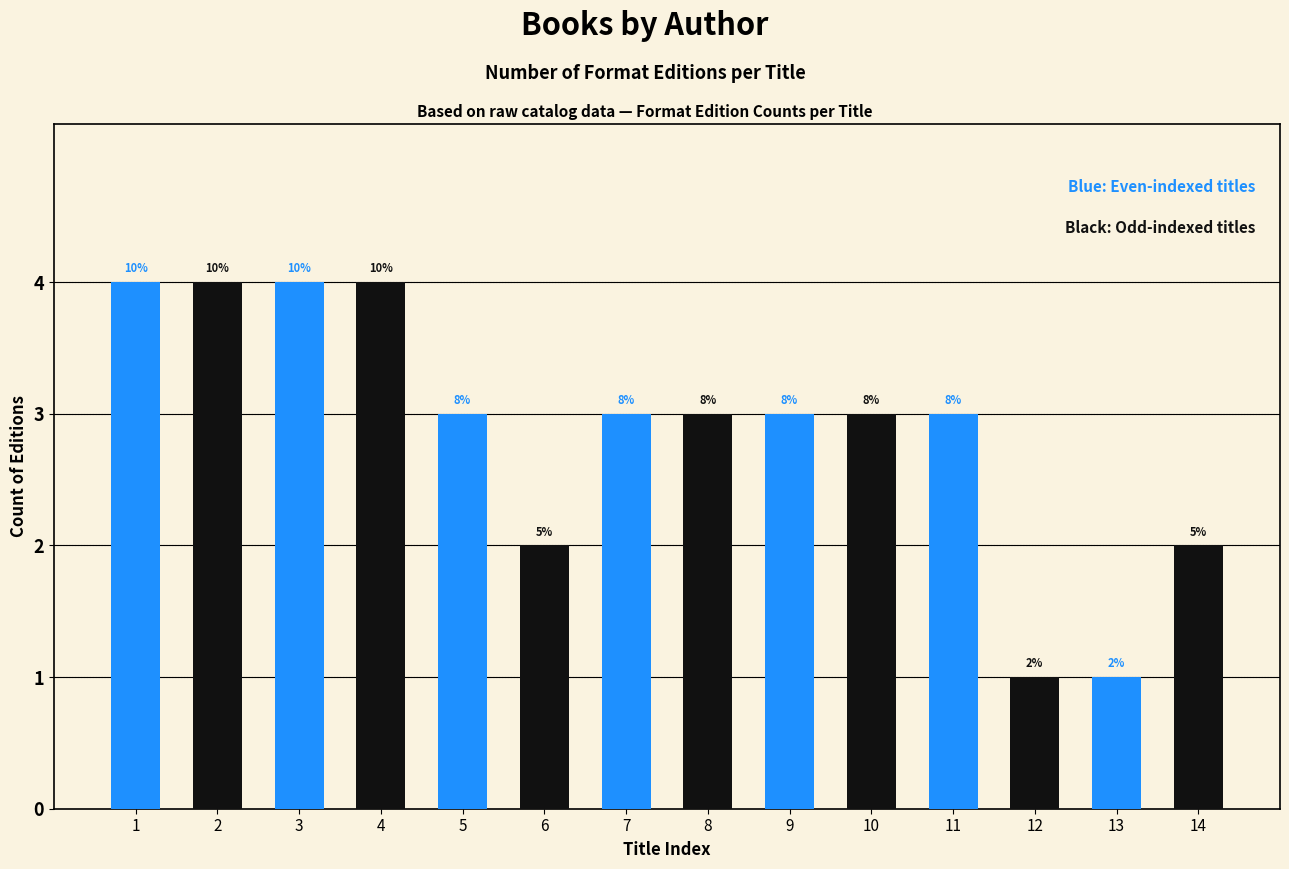

How many bars are there in total?

14